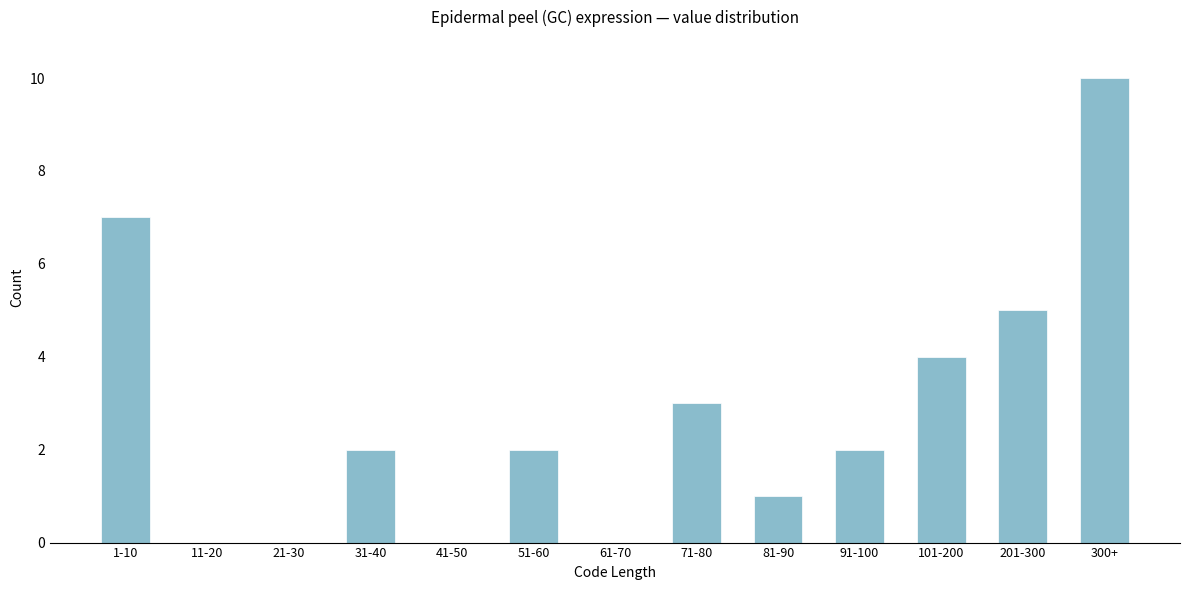

Reading left to right, transcribe all the data shown in this chart.

1-10=7	11-20=0	21-30=0	31-40=2	41-50=0	51-60=2	61-70=0	71-80=3	81-90=1	91-100=2	101-200=4	201-300=5	300+=10